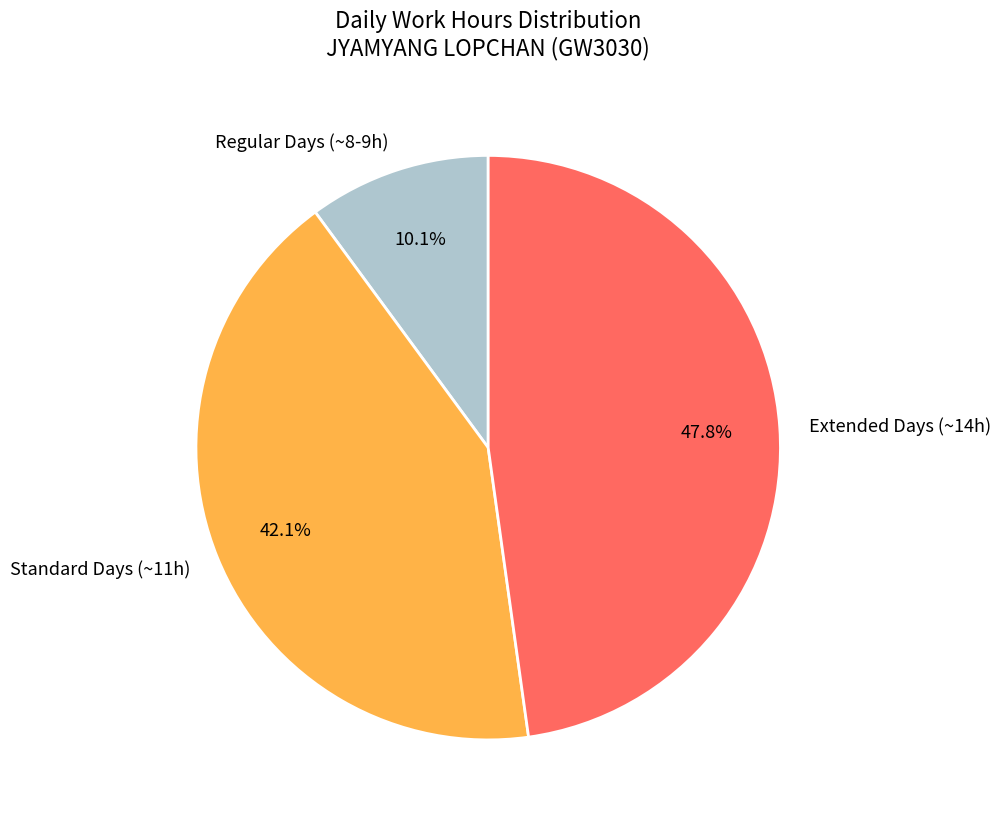

Does Regular Days (~8-9h) account for over 50% of the chart?

No